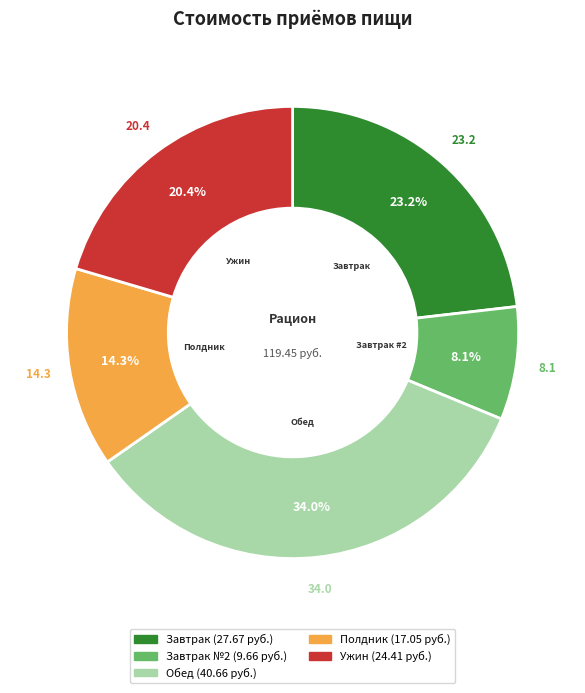

To the nearest percent, what is the average slice percentage?

20%